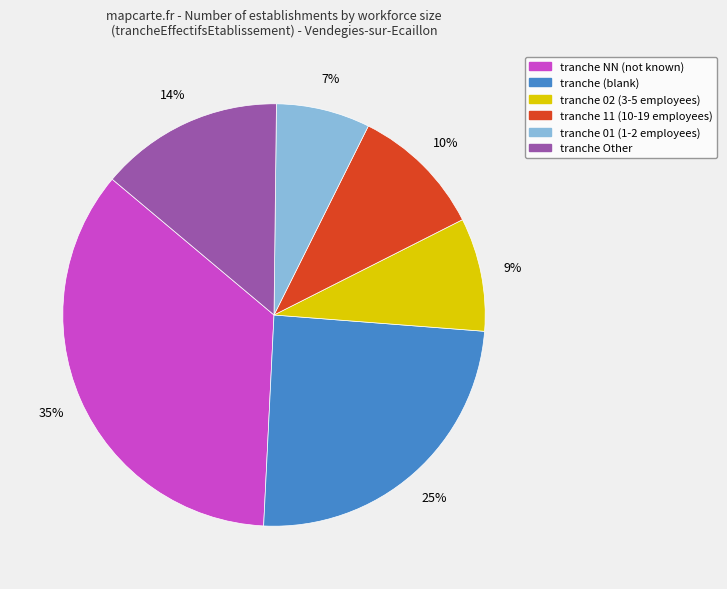

Does any single category account for the majority?

No